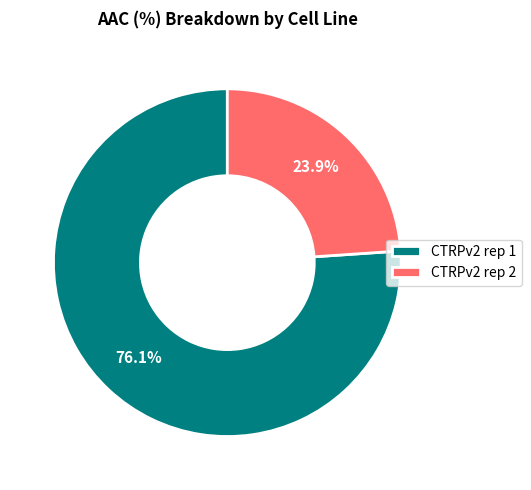

To the nearest percent, what is the difference between the largest and smallest slice percentages?

52%